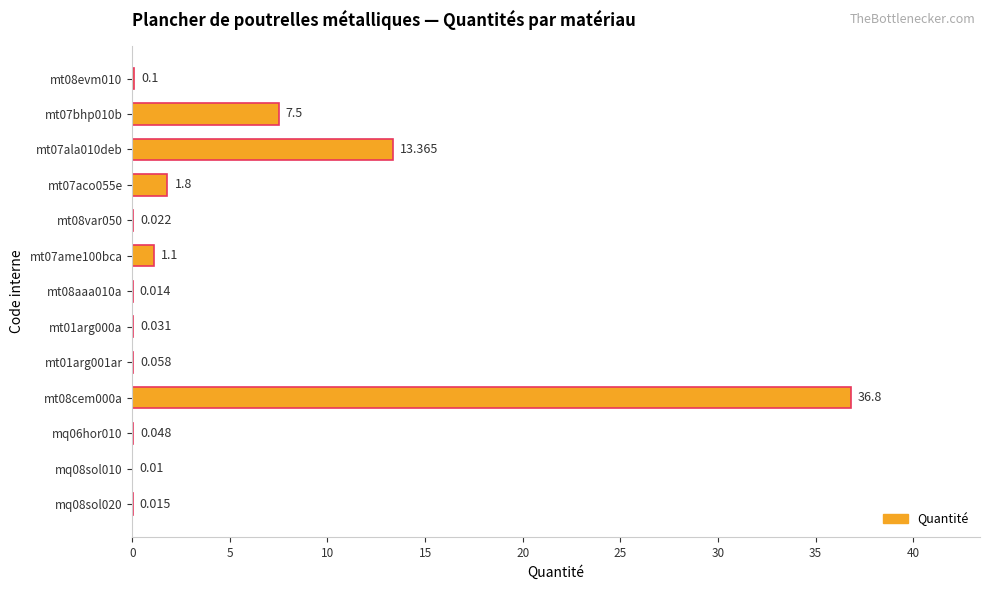

Are the bars horizontal?

Yes